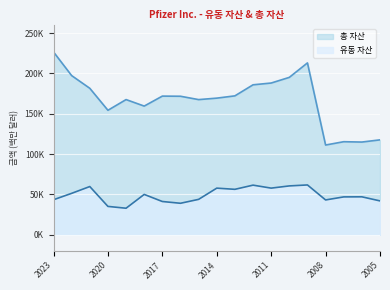

True or false: 유동 자산 and 총 자산 intersect in this chart.

False